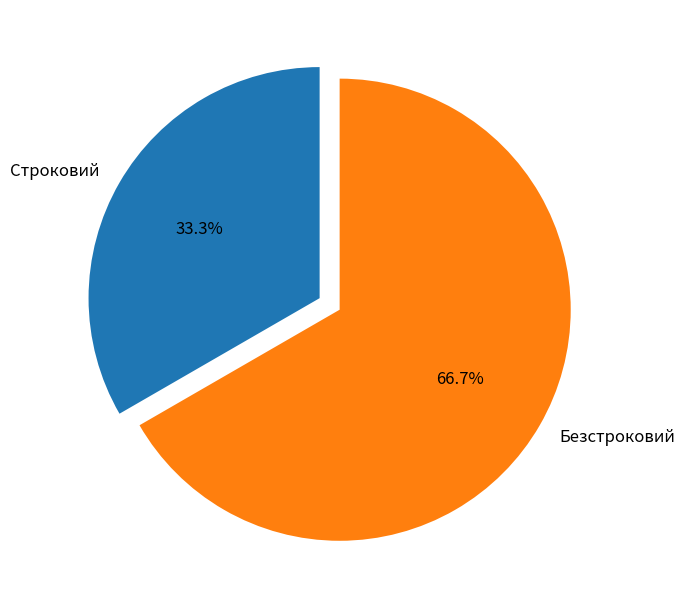

To the nearest percent, what is the average slice percentage?

50%